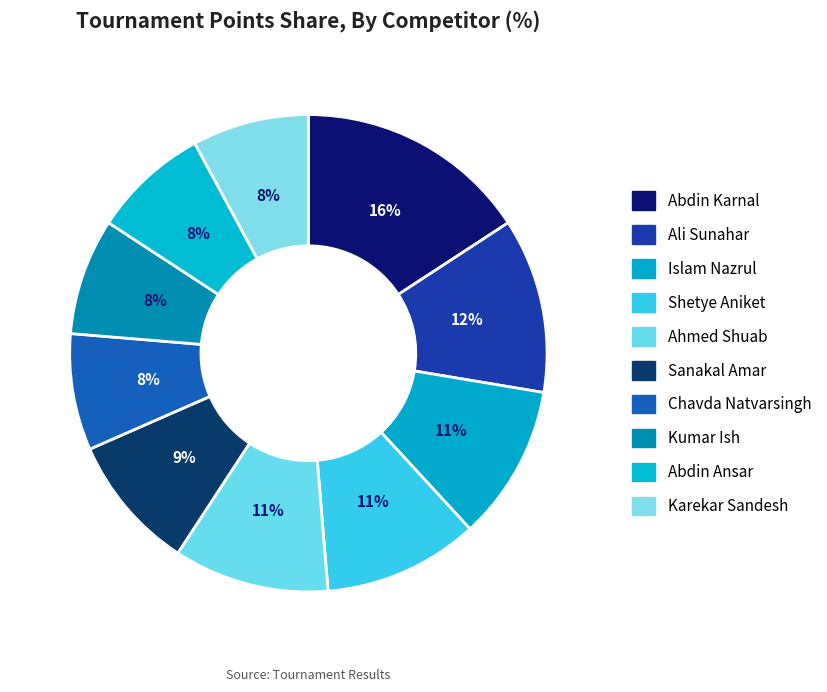

Count the number of slices in the pie.

10